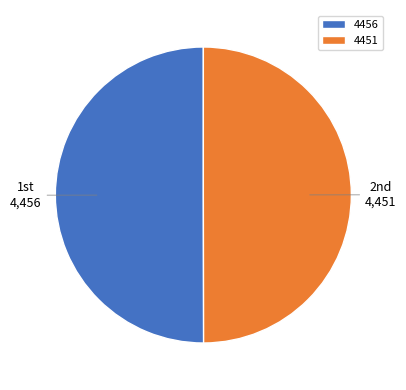

Do 4451 and 4456 together represent more than half of the pie?

Yes